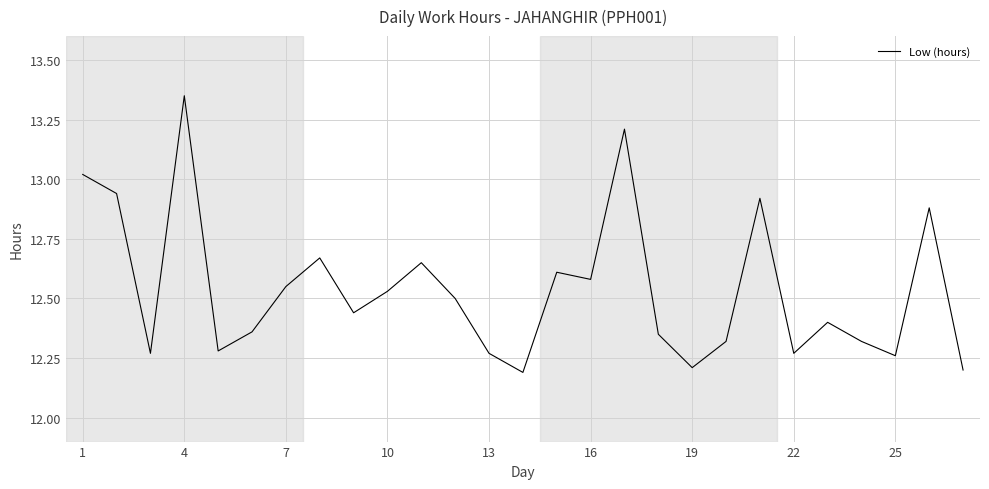

What is the minimum value shown in the chart?

12.2